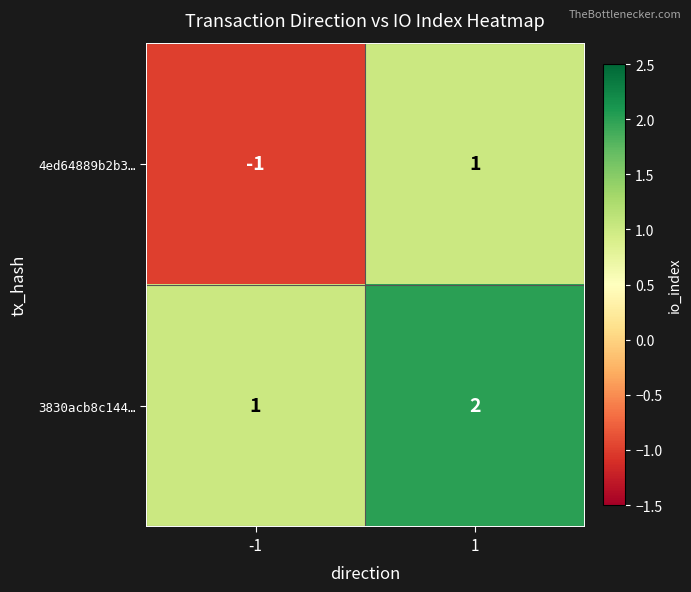

List the series in order of their peak value, lowest first.

4ed64889b2b3…, 3830acb8c144…